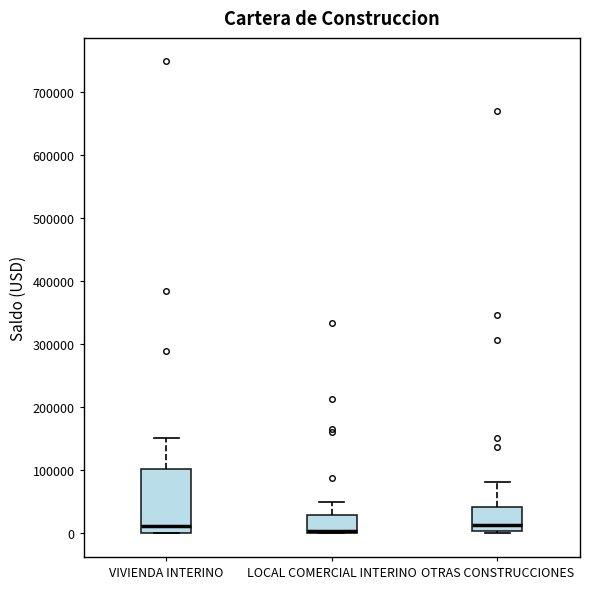

Reading left to right, read every box against the y-axis: the position of its median line, the range the box covers, and the ends of its whiskers. The values are not printed on the chart, so give them approximately, as read against the axis.

VIVIENDA INTERINO: median 10000, box 0 to 100000, whiskers 0 to 150000
LOCAL COMERCIAL INTERINO: median 0 (just above the box's lower edge), box 0 to 30000, whiskers 0 to 50000
OTRAS CONSTRUCCIONES: median 10000, box 0 to 40000, whiskers 0 (just below the box's lower edge) to 80000